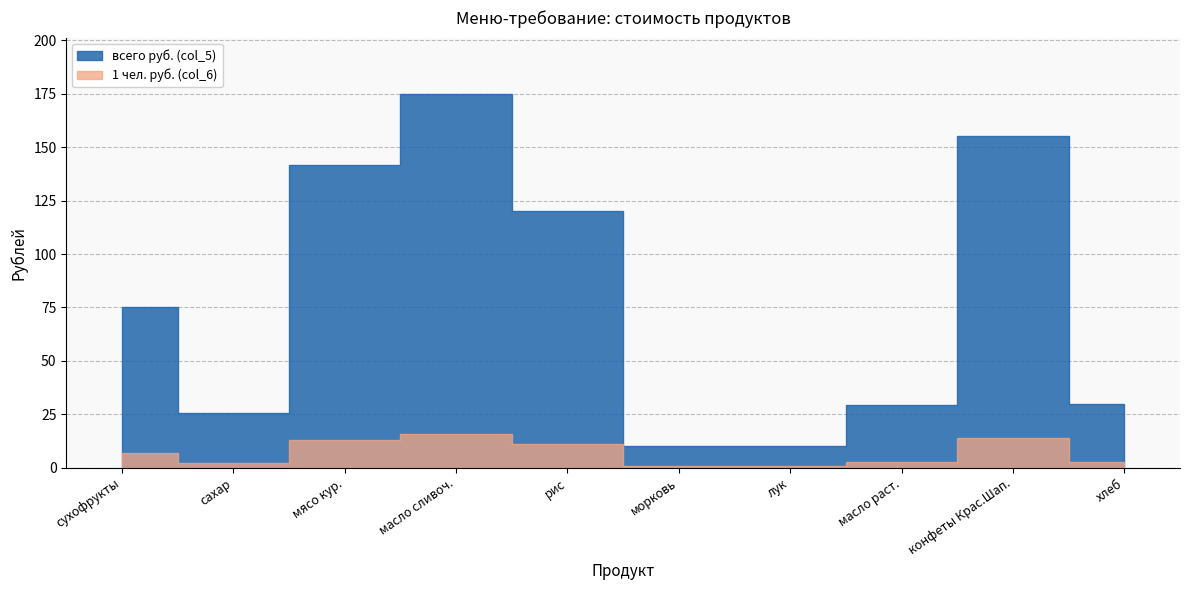

What is the label of the 4th point from the right?

лук